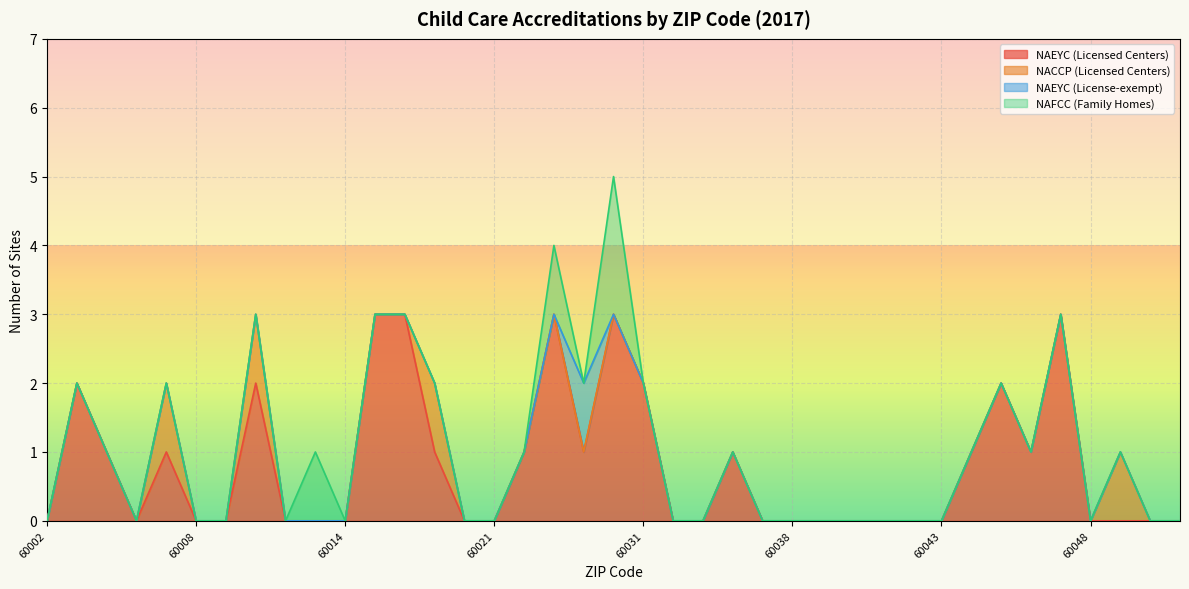

True or false: NAEYC (License-exempt) and NACCP (Licensed Centers) cross at least once.

False